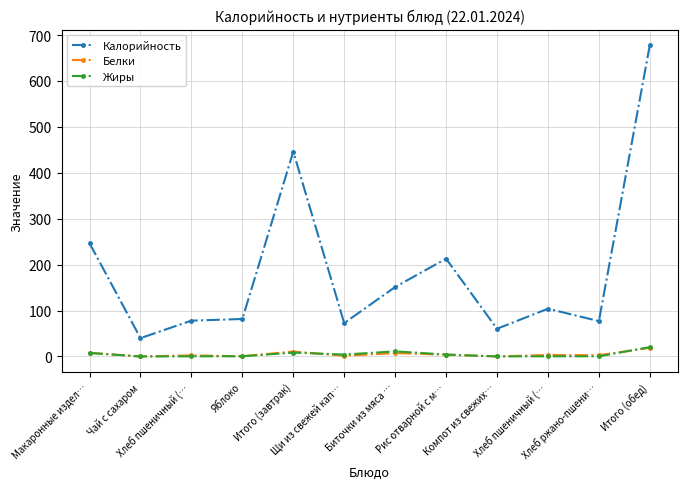

Which series changed the most between Макаронные издел… and Компот из свежих…?

Калорийность